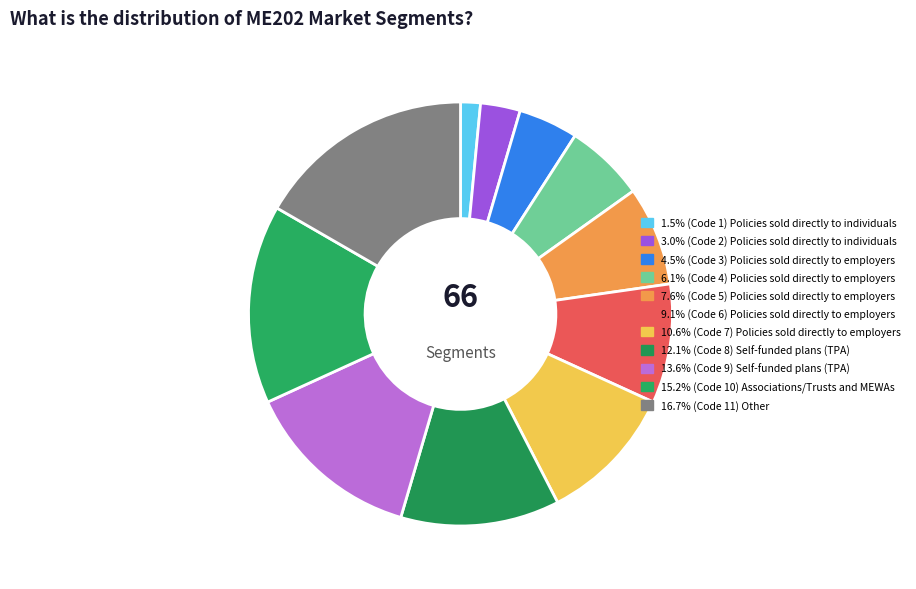

How many slices are in this pie chart?

11